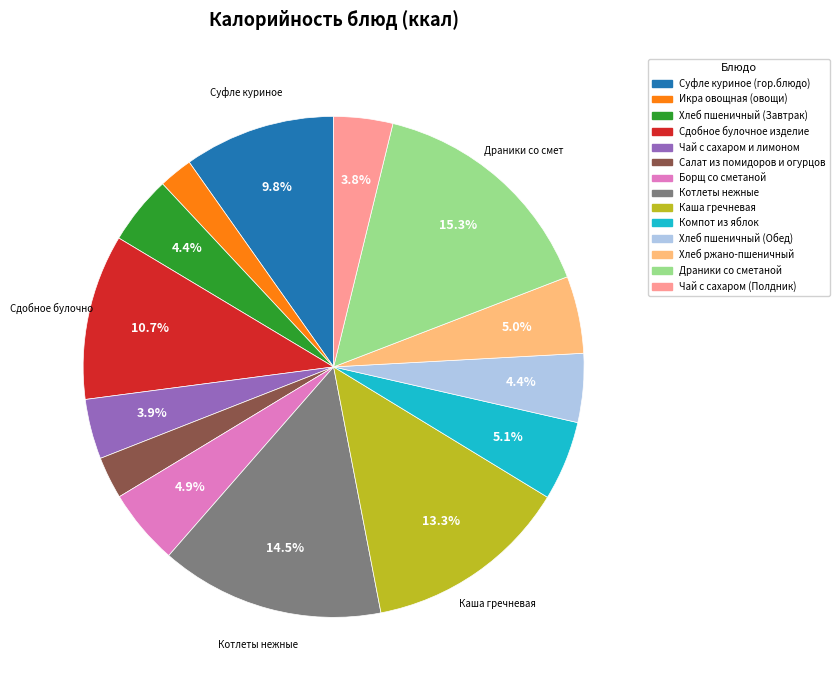

To the nearest percent, what percentage of the pie is Чай с сахаром и лимоном?

4%